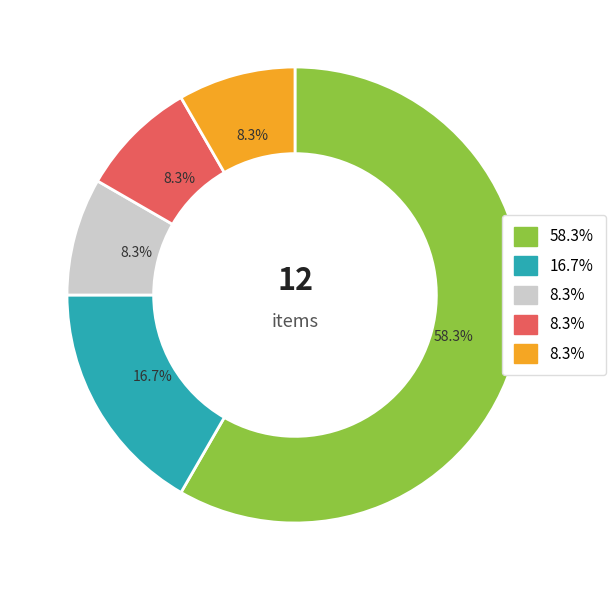

Is there any slice that represents more than half of the pie?

Yes